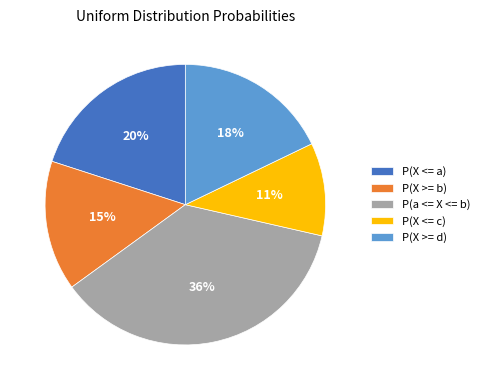

Which has a higher value, P(X <= c) or P(X >= b)?

P(X >= b)